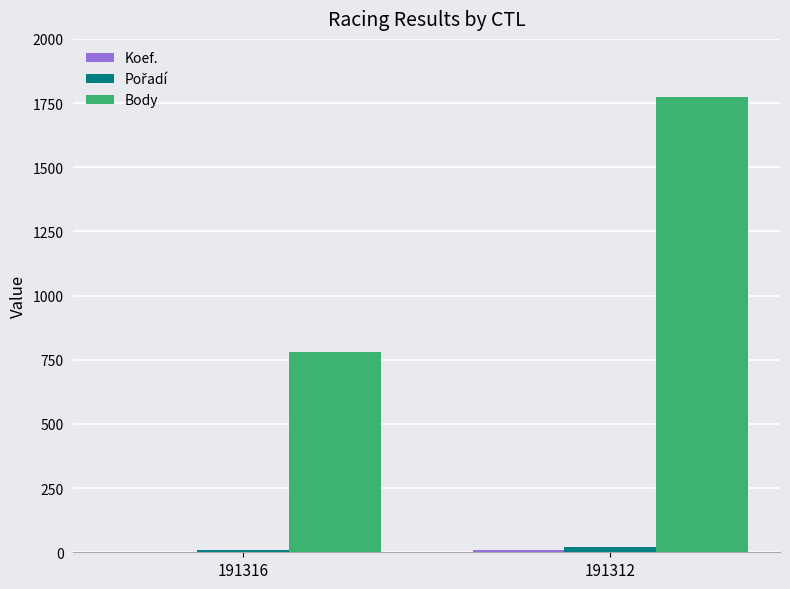

The Body series shows 411 at 191316. True or false?

False